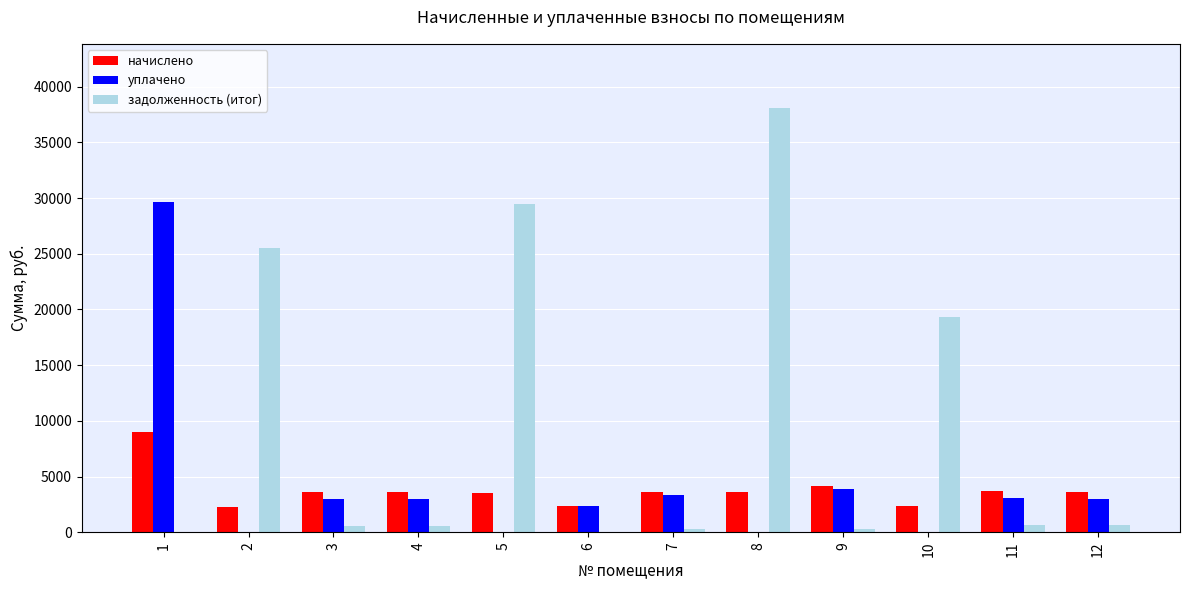

How many values in the начислено series exceed 3580?

6